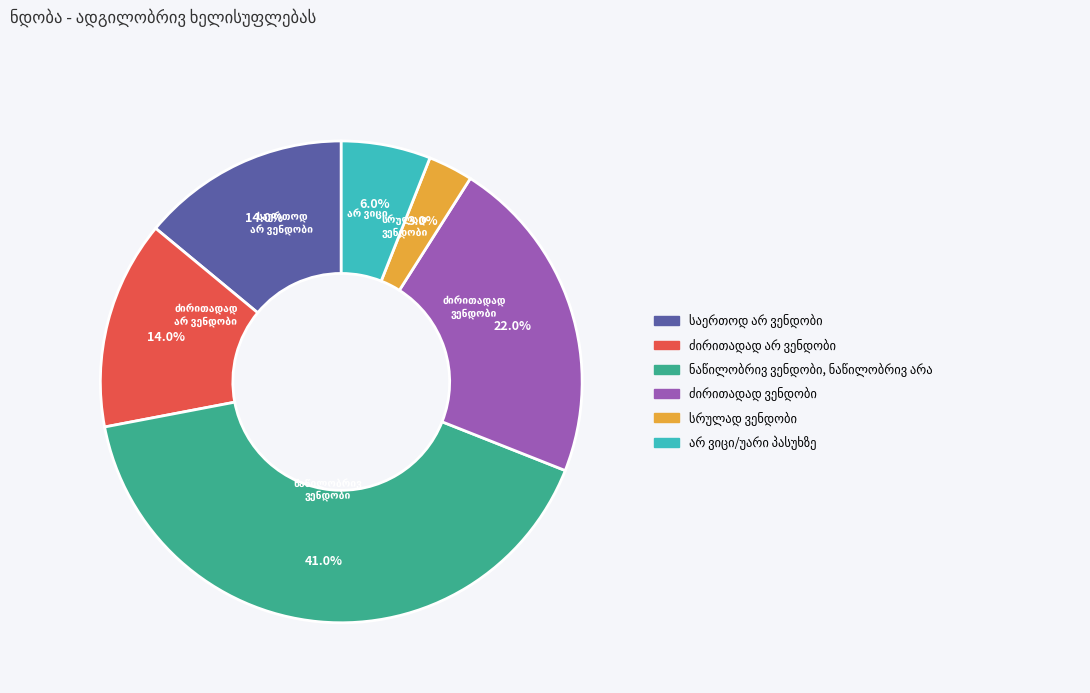

Does any single category account for the majority?

No